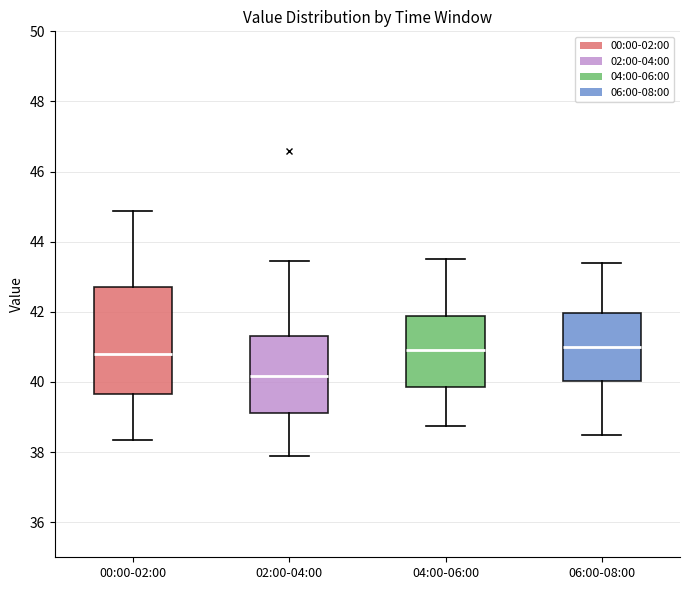

Reading left to right, transcribe this box plot: for each box, give where its median line is, the range the box spans, and where its two whiskers end, as read against the y-axis. The values are not printed on the chart, so give them approximately, as read against the axis.

00:00-02:00: median 40.8, box 39.6 to 42.8, whiskers 38.4 to 44.8
02:00-04:00: median 40.2, box 39.2 to 41.4, whiskers 38.0 to 43.4
04:00-06:00: median 41.0, box 39.8 to 41.8, whiskers 38.8 to 43.6
06:00-08:00: median 41.0, box 40.0 to 42.0, whiskers 38.6 to 43.4